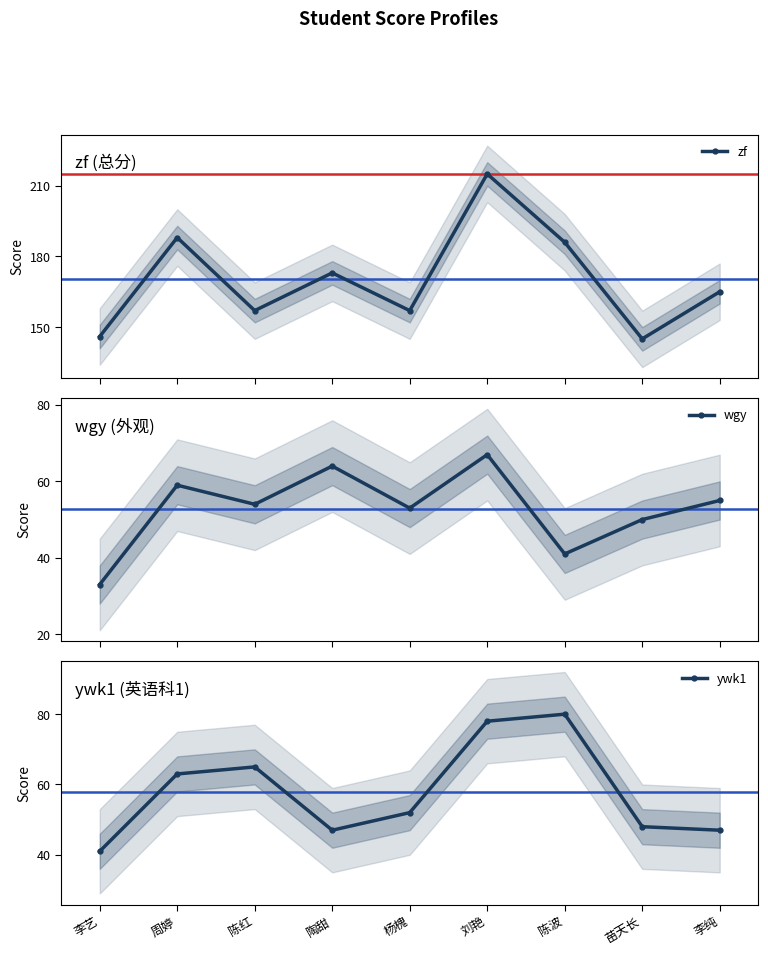

Reading left to right, transcribe all the data shown in this chart.

zf: 李艺=146	周婷=188	陈红=157	陶甜=173	杨槐=157	刘艳=215	陈波=186	苗天长=145	李纯=165
wgy: 李艺=33	周婷=59	陈红=54	陶甜=64	杨槐=53	刘艳=67	陈波=41	苗天长=50	李纯=55
ywk1: 李艺=41	周婷=63	陈红=65	陶甜=47	杨槐=52	刘艳=78	陈波=80	苗天长=48	李纯=47